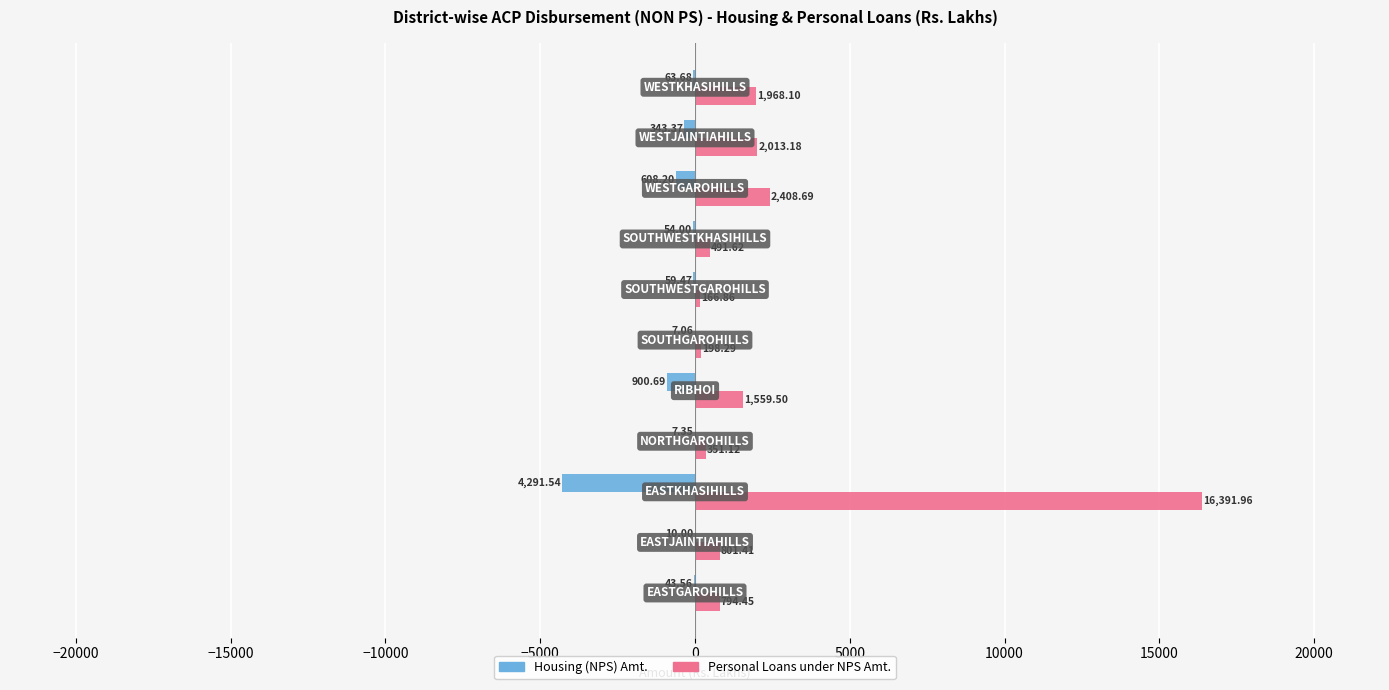

Which series has the largest total across all categories?

Personal Loans under NPS Amt.